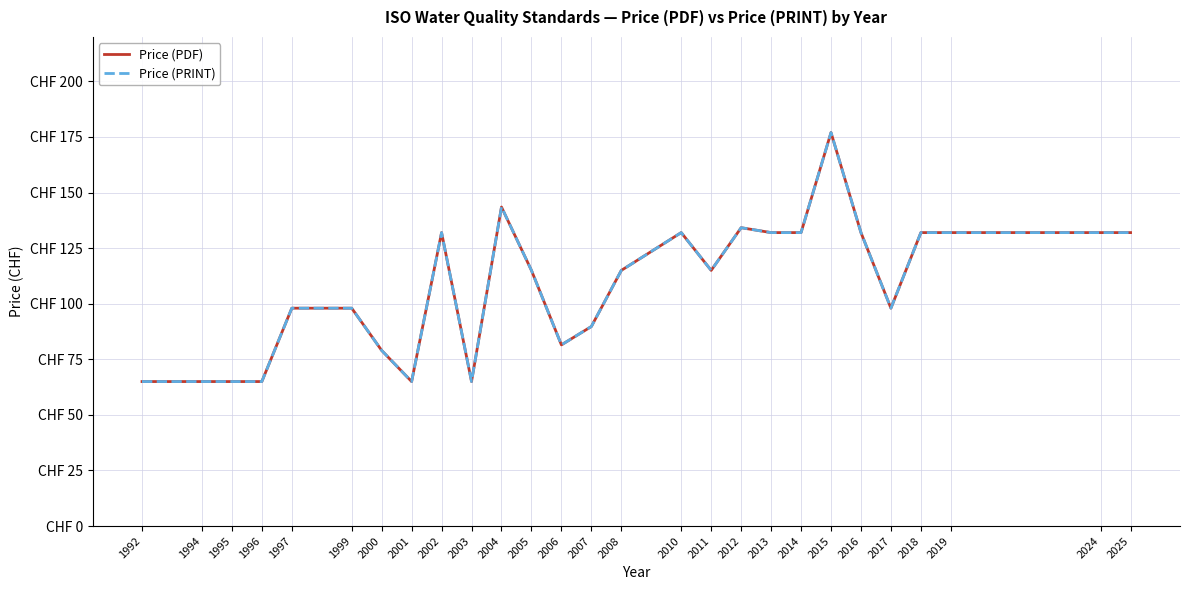

Does the chart display data point markers on the line(s)?

No